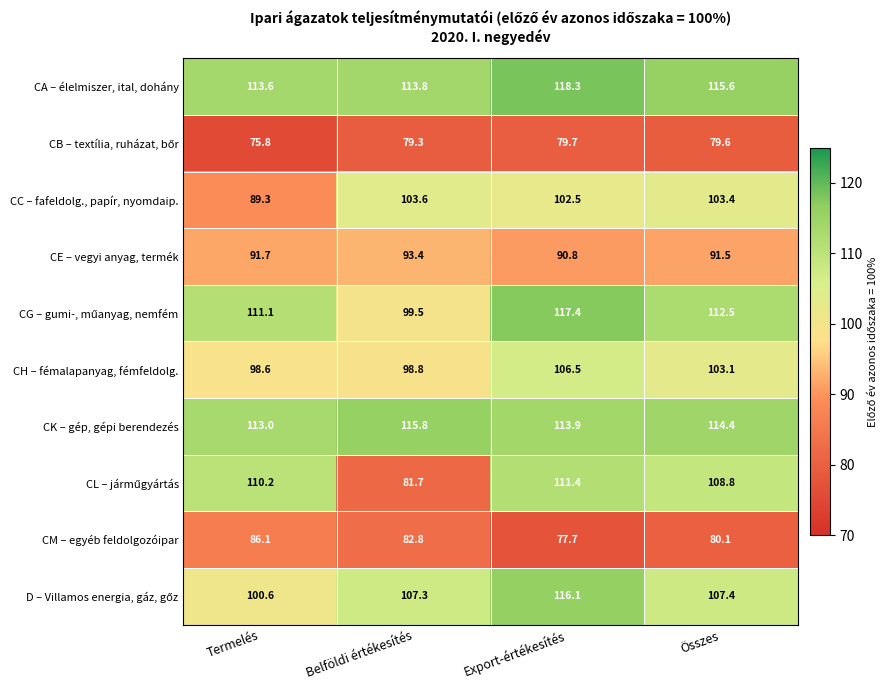

Is it true that CH – fémalapanyag, fémfeldolg. equals 103.1 at Összes?

True